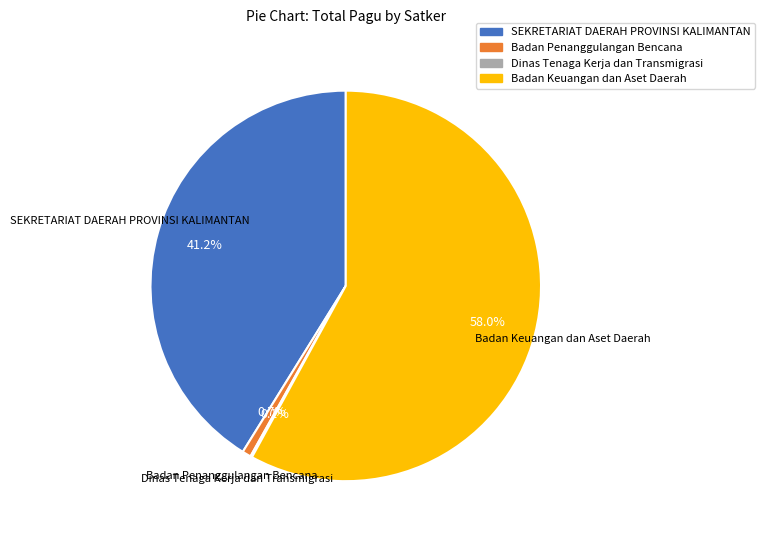

Does any single category account for the majority?

Yes